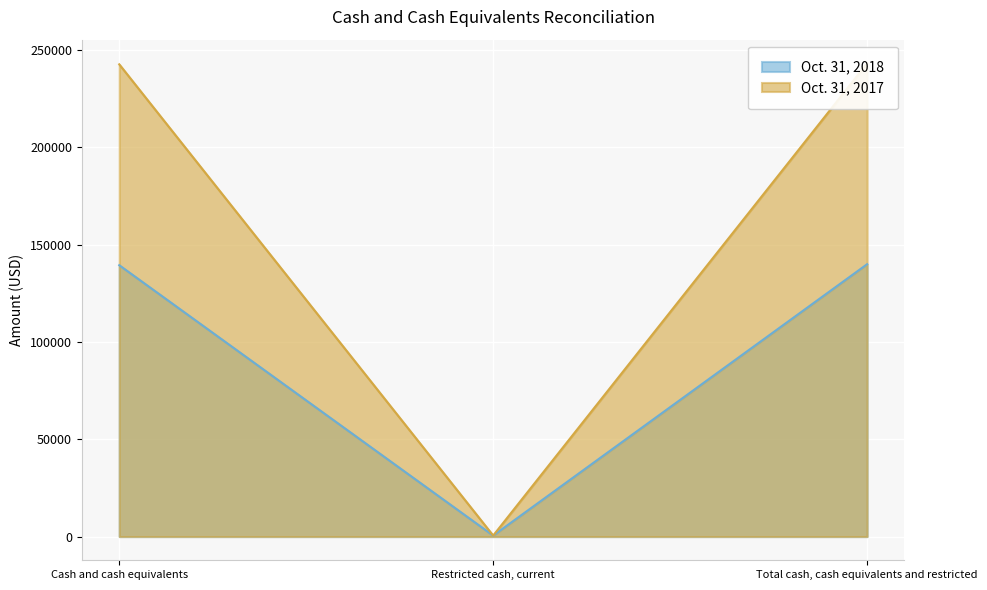

The Oct. 31, 2017 series shows 341103 at Cash and cash equivalents. True or false?

False